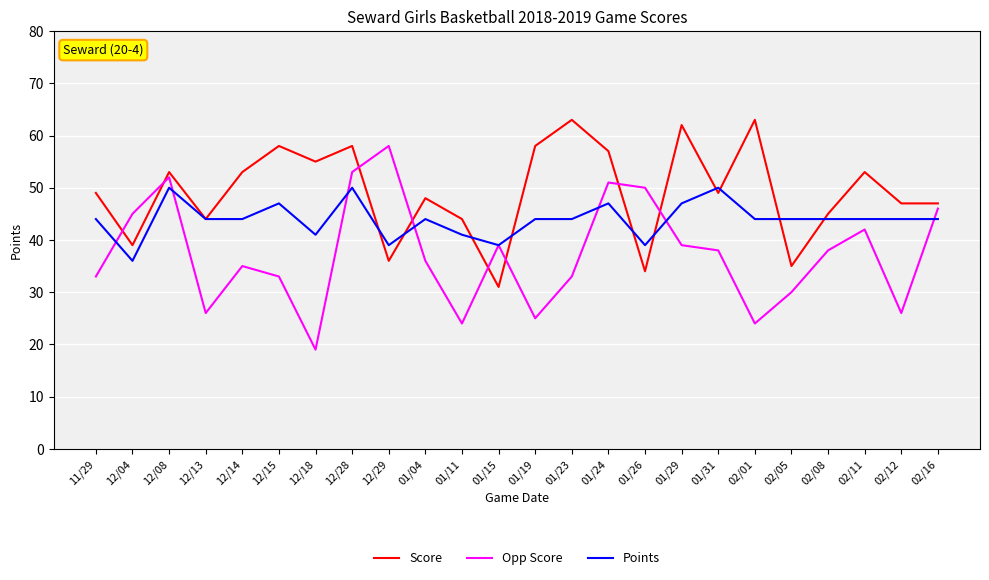

Reading left to right, list all the values displayed in this chart.

Score: 11/29=49	12/04=39	12/08=53	12/13=44	12/14=53	12/15=58	12/18=55	12/28=58	12/29=36	01/04=48	01/11=44	01/15=31	01/19=58	01/23=63	01/24=57	01/26=34	01/29=62	01/31=49	02/01=63	02/05=35	02/08=45	02/11=53	02/12=47	02/16=47
Opp Score: 11/29=33	12/04=45	12/08=52	12/13=26	12/14=35	12/15=33	12/18=19	12/28=53	12/29=58	01/04=36	01/11=24	01/15=39	01/19=25	01/23=33	01/24=51	01/26=50	01/29=39	01/31=38	02/01=24	02/05=30	02/08=38	02/11=42	02/12=26	02/16=46
Points: 11/29=44	12/04=36	12/08=50	12/13=44	12/14=44	12/15=47	12/18=41	12/28=50	12/29=39	01/04=44	01/11=41	01/15=39	01/19=44	01/23=44	01/24=47	01/26=39	01/29=47	01/31=50	02/01=44	02/05=44	02/08=44	02/11=44	02/12=44	02/16=44